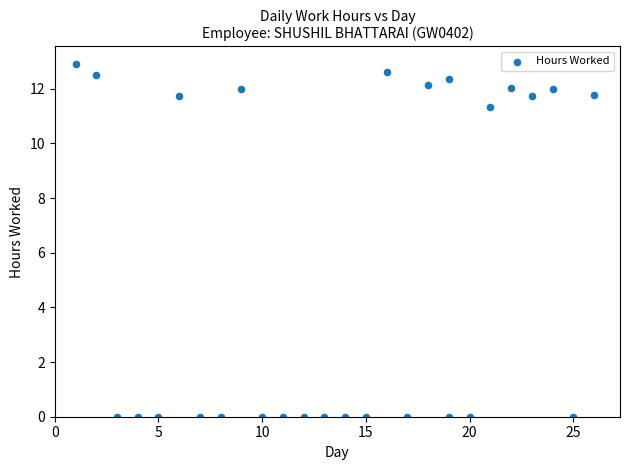

What Y value in the scatter plot is closest to 6?

11.3